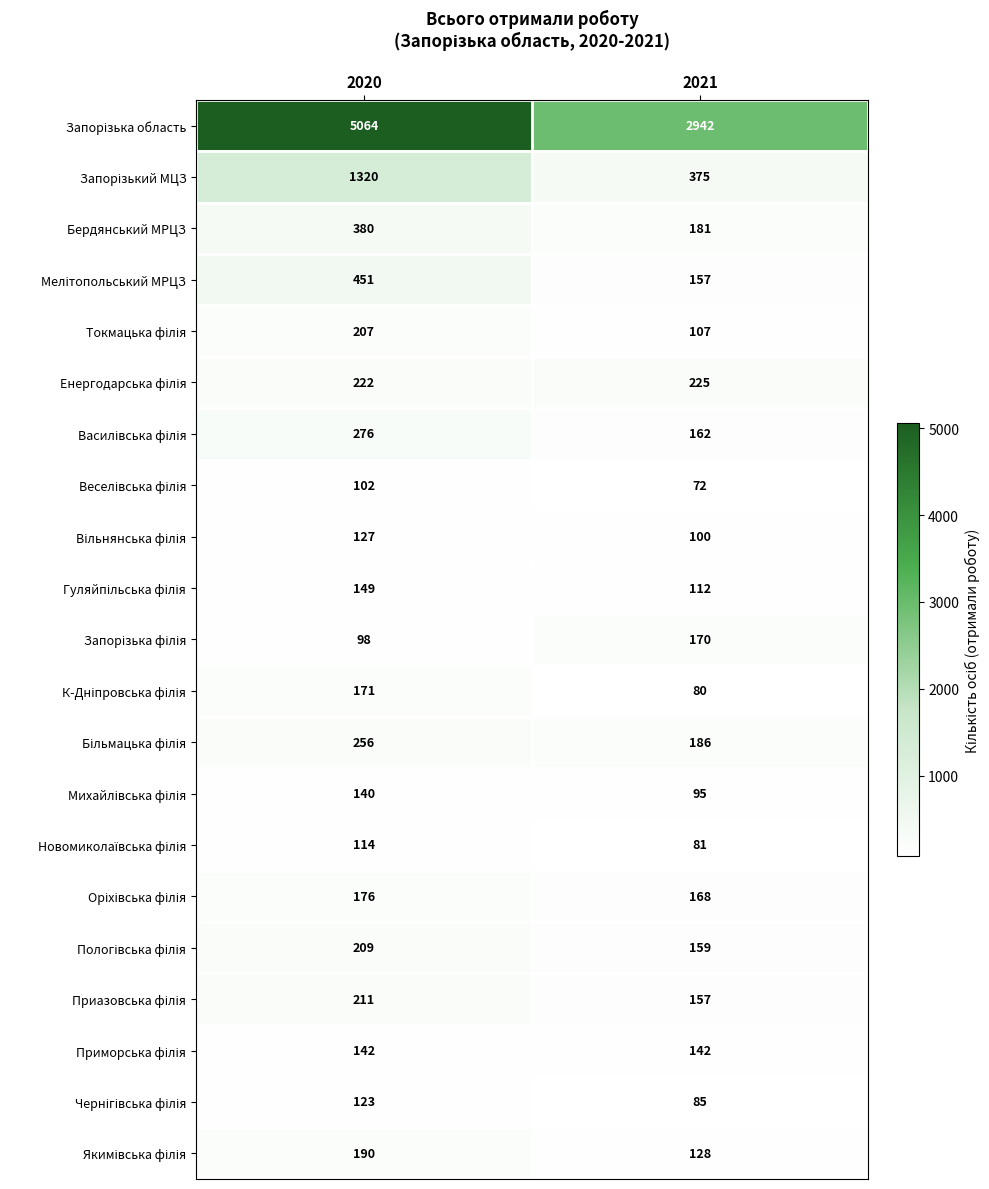

The Бердянський МРЦЗ series shows 380 at 2020. True or false?

True